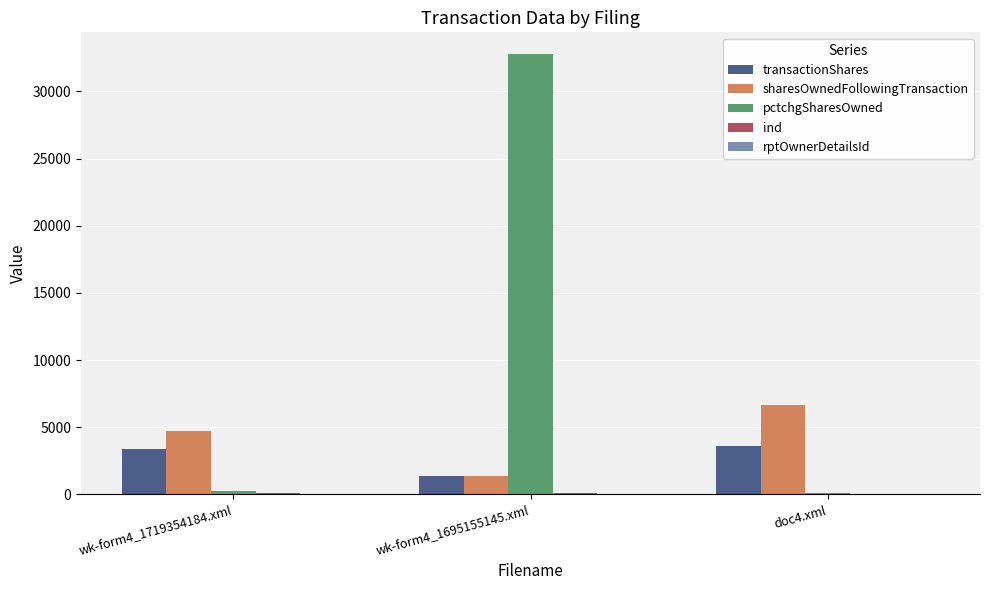

Is it true that pctchgSharesOwned equals 54540 at wk-form4_1695155145.xml?

False